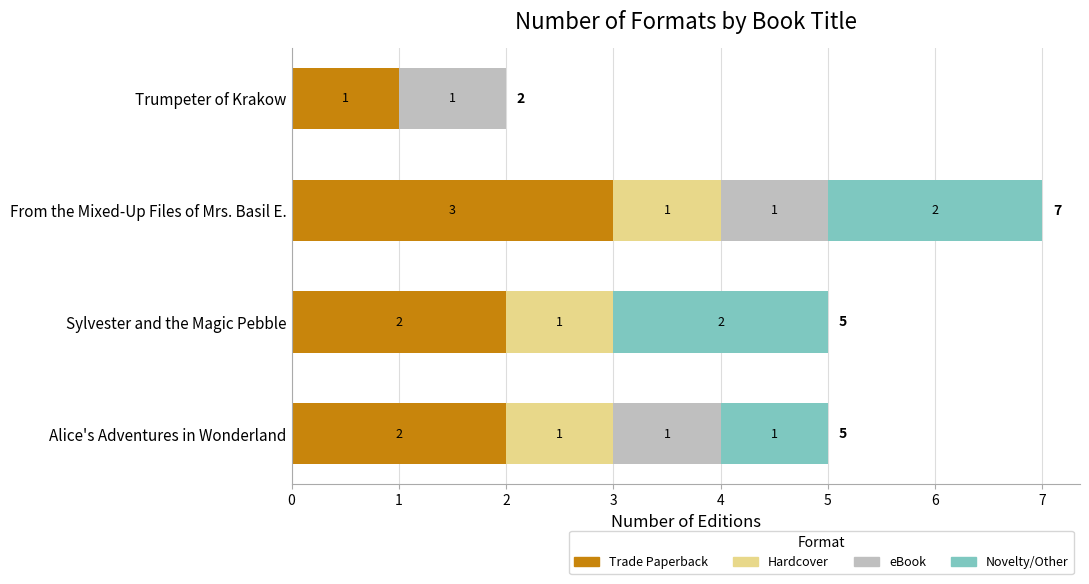

At which label does Trade Paperback reach its peak?

From the Mixed-Up Files of Mrs. Basil E.